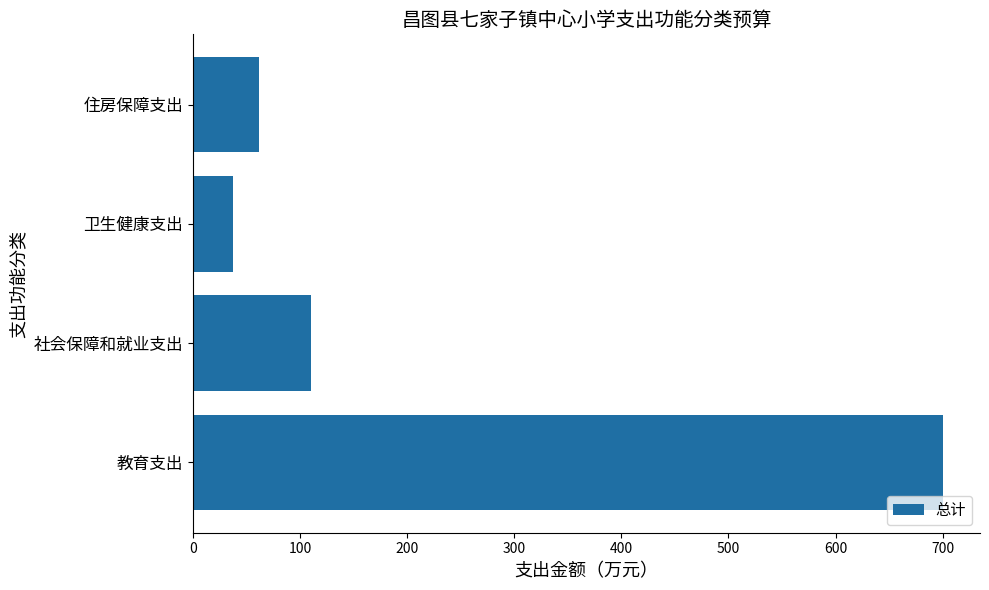

List the labels in order of value, largest first.

教育支出, 社会保障和就业支出, 住房保障支出, 卫生健康支出